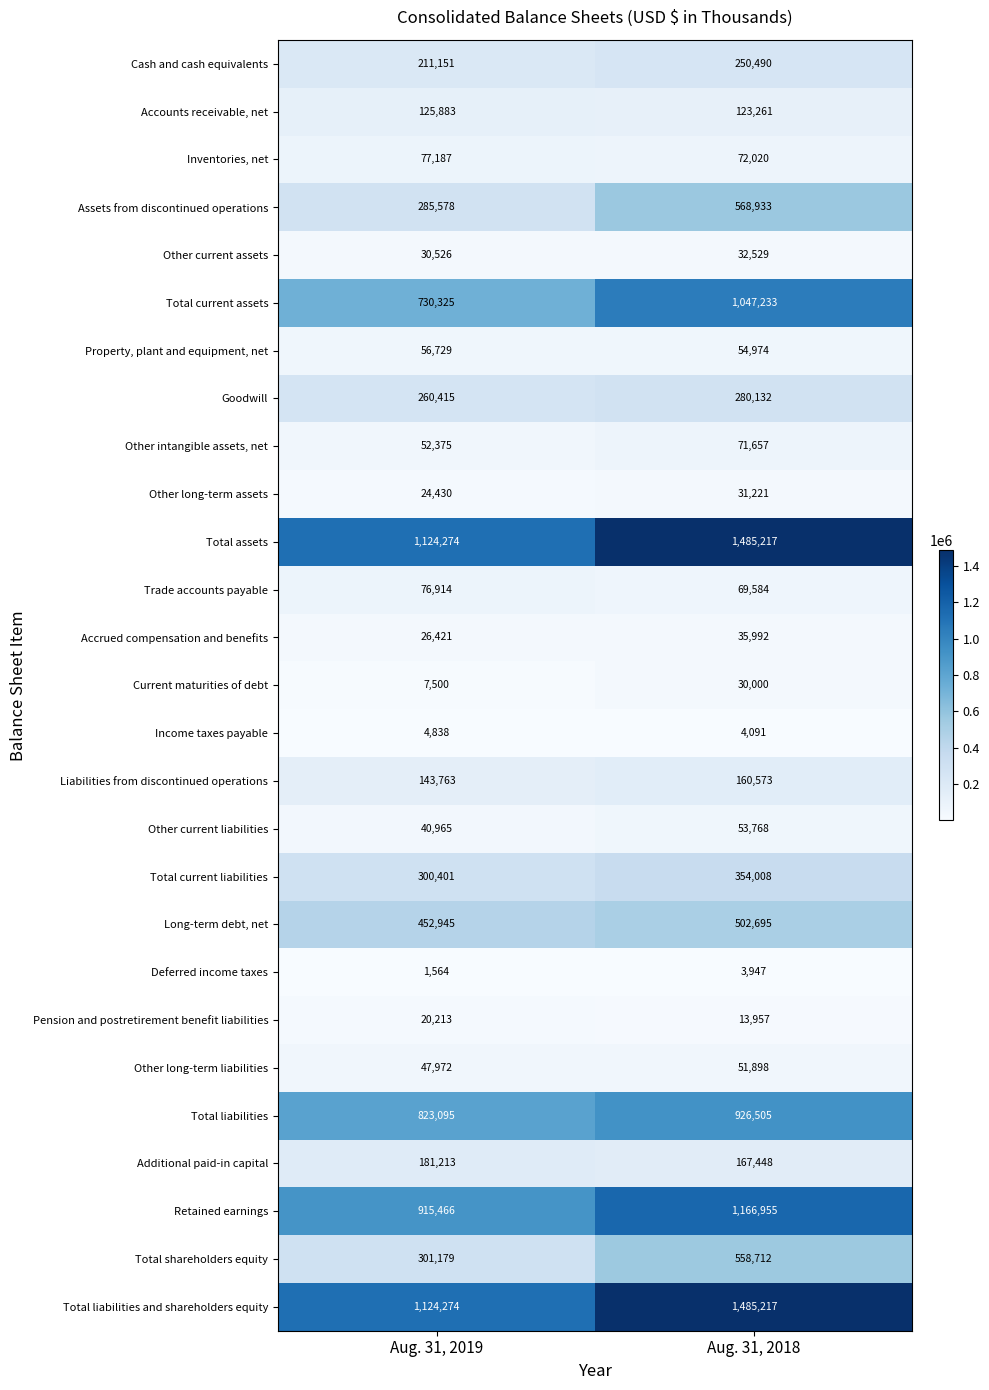

Read the Pension and postretirement benefit liabilities value at Aug. 31, 2018, to the nearest 50.

13950